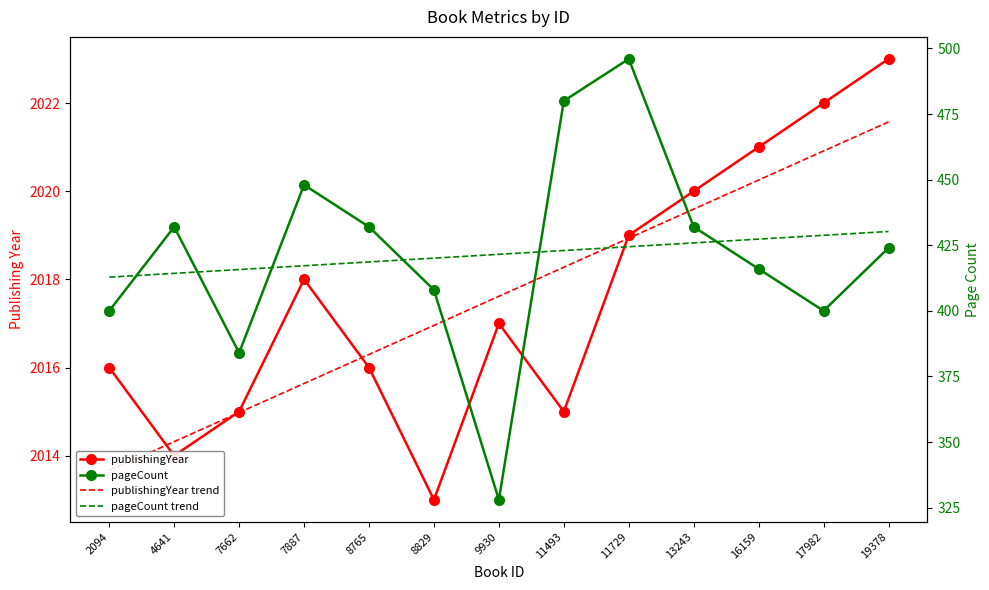

What is the value of the pageCount point at the 6th from the left?

408.0